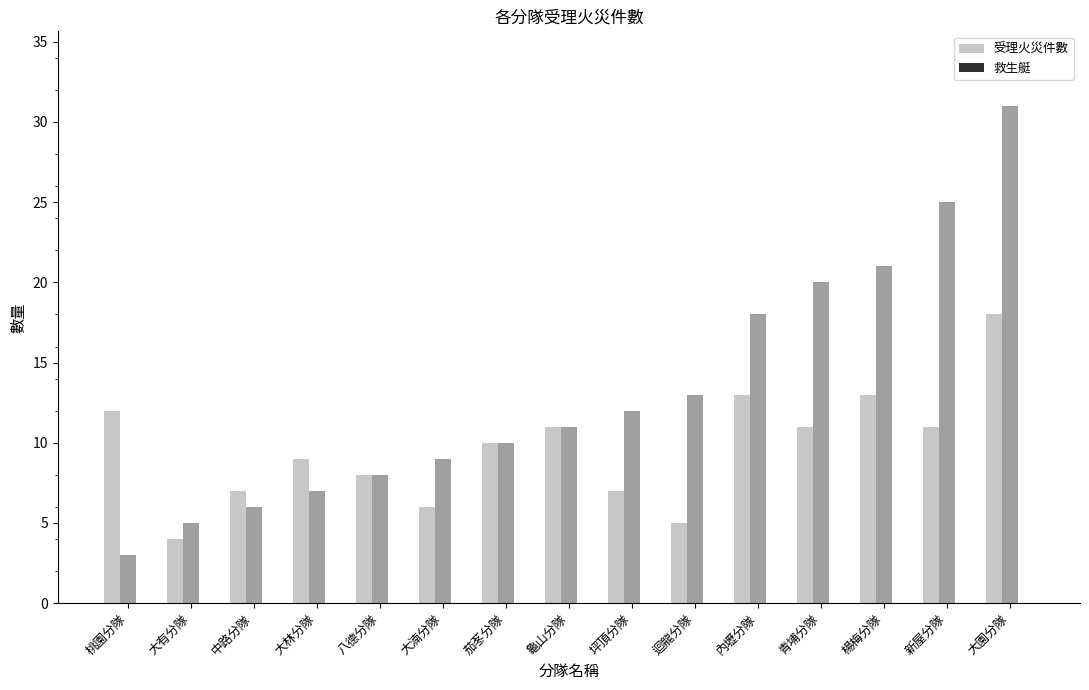

What is the difference between the maximum and minimum values in the 受理火災件數 series?

14